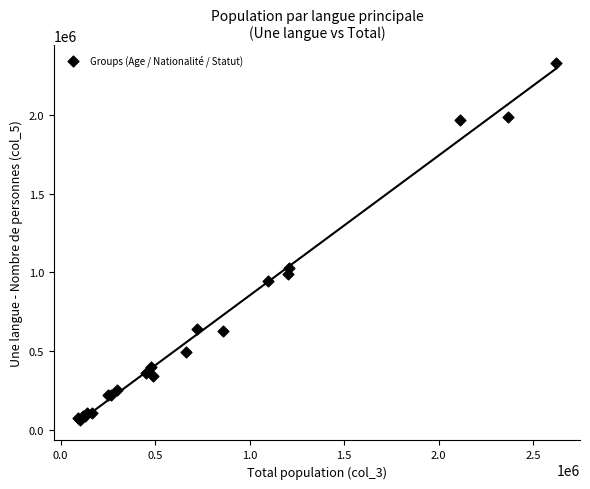

What Y value in the scatter plot is closest to 1196008?

1025588.0